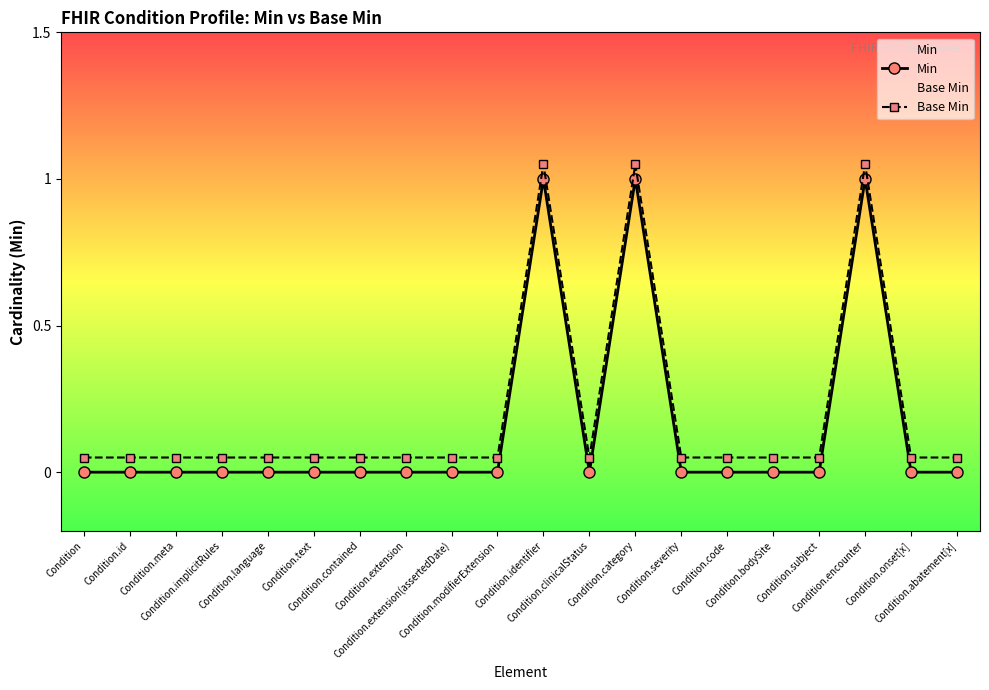

What is the label of the 19th point from the left?

Condition.onset[x]